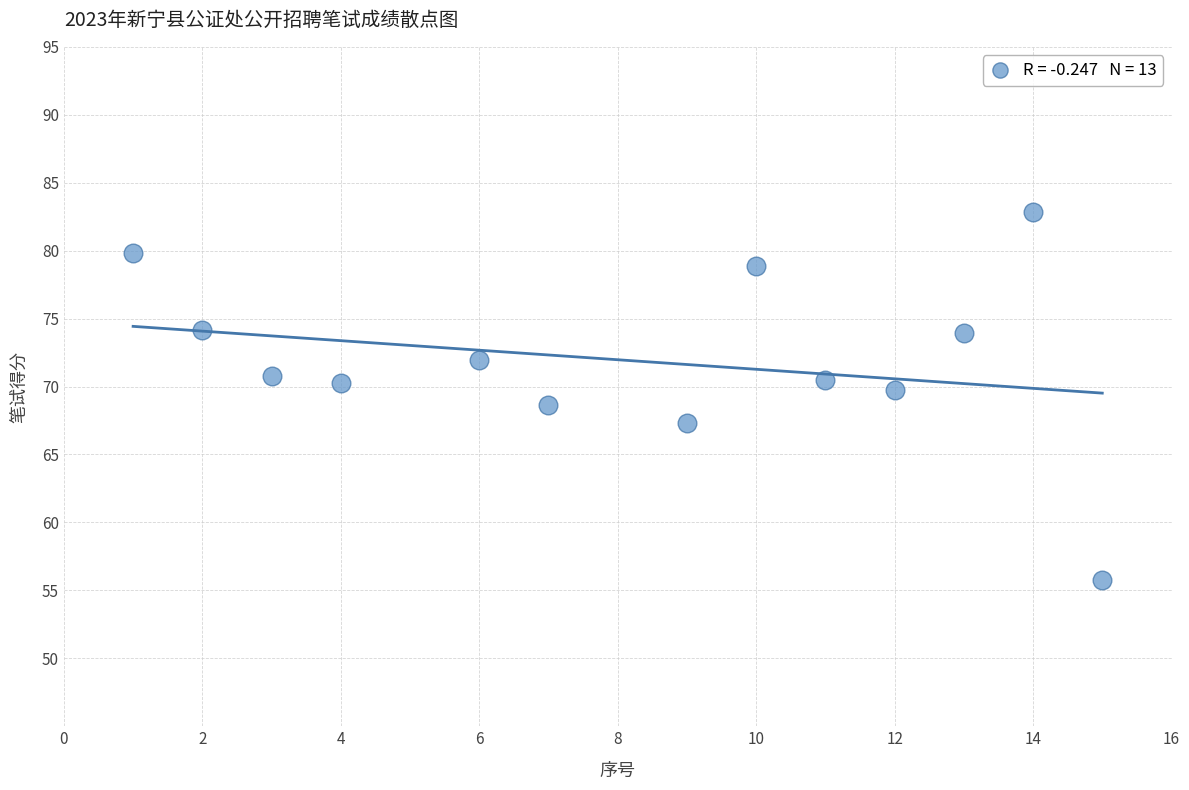

What is the range of Y values (max minus min)?

27.1